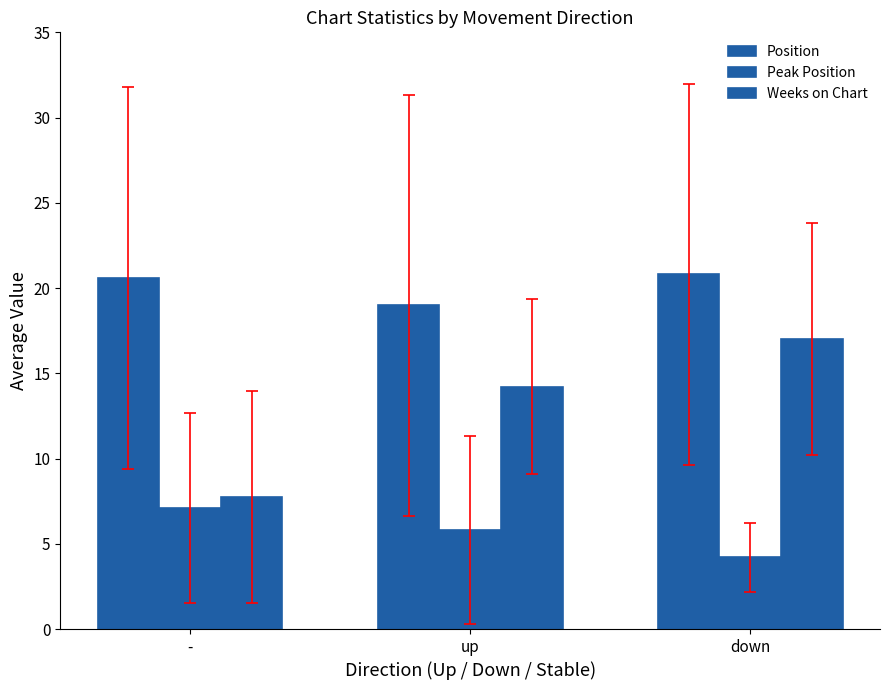

At -, list the series in order from smallest to largest.

Peak Position, Weeks on Chart, Position